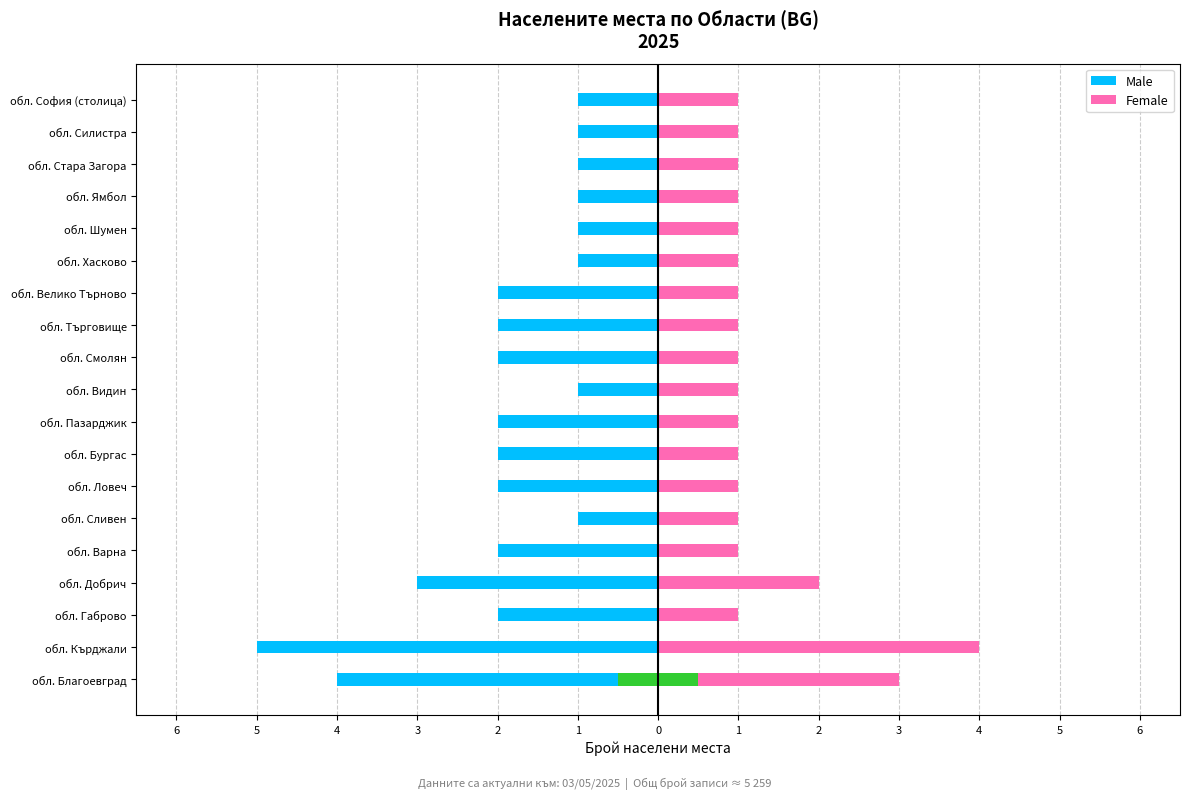

The value of Female at обл. Видин is 2. True or false?

False